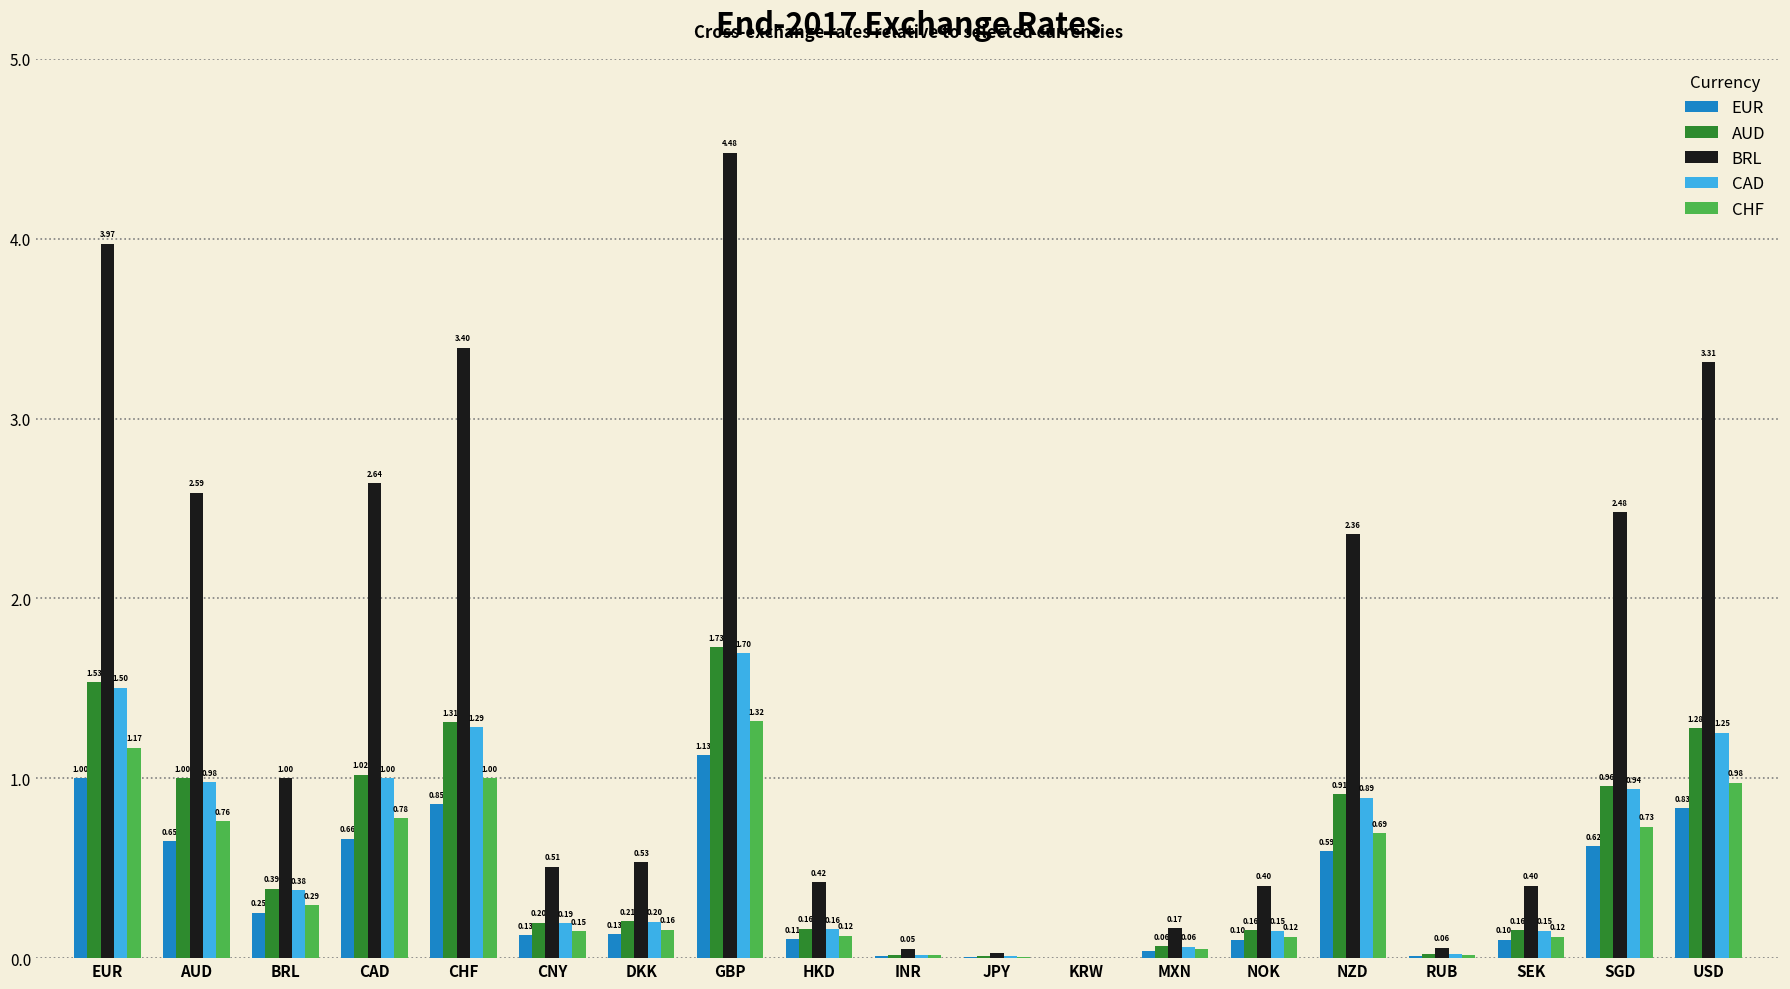

What is the sum of the BRL values at NZD and CAD?

5.0